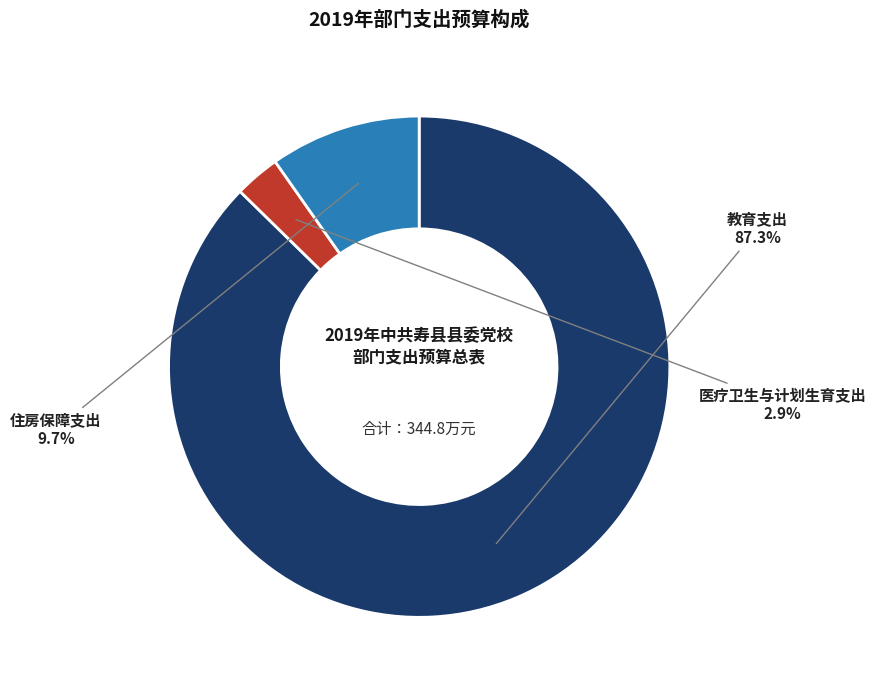

What percentage is the 住房保障支出 slice, to the nearest percent?

10%